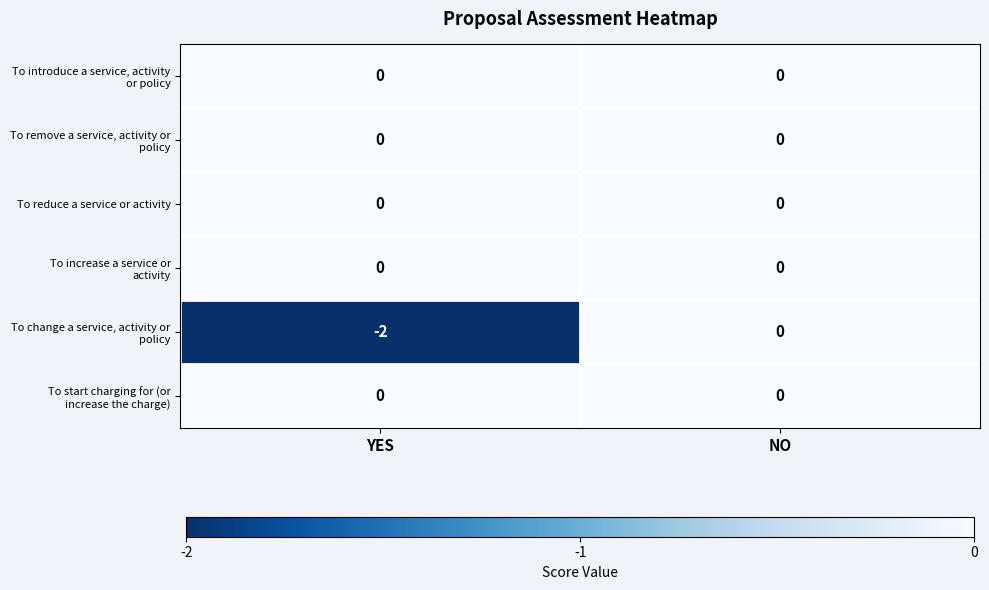

Which category has the lowest value across all series?

YES